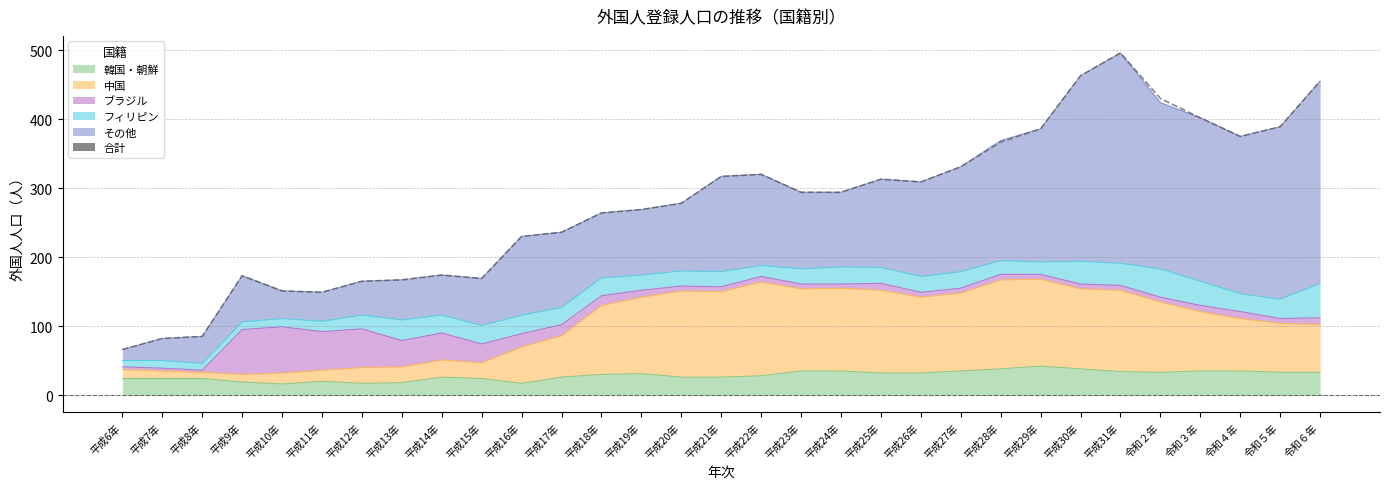

What is the difference between the values at 平成30年 and 平成24年?

169